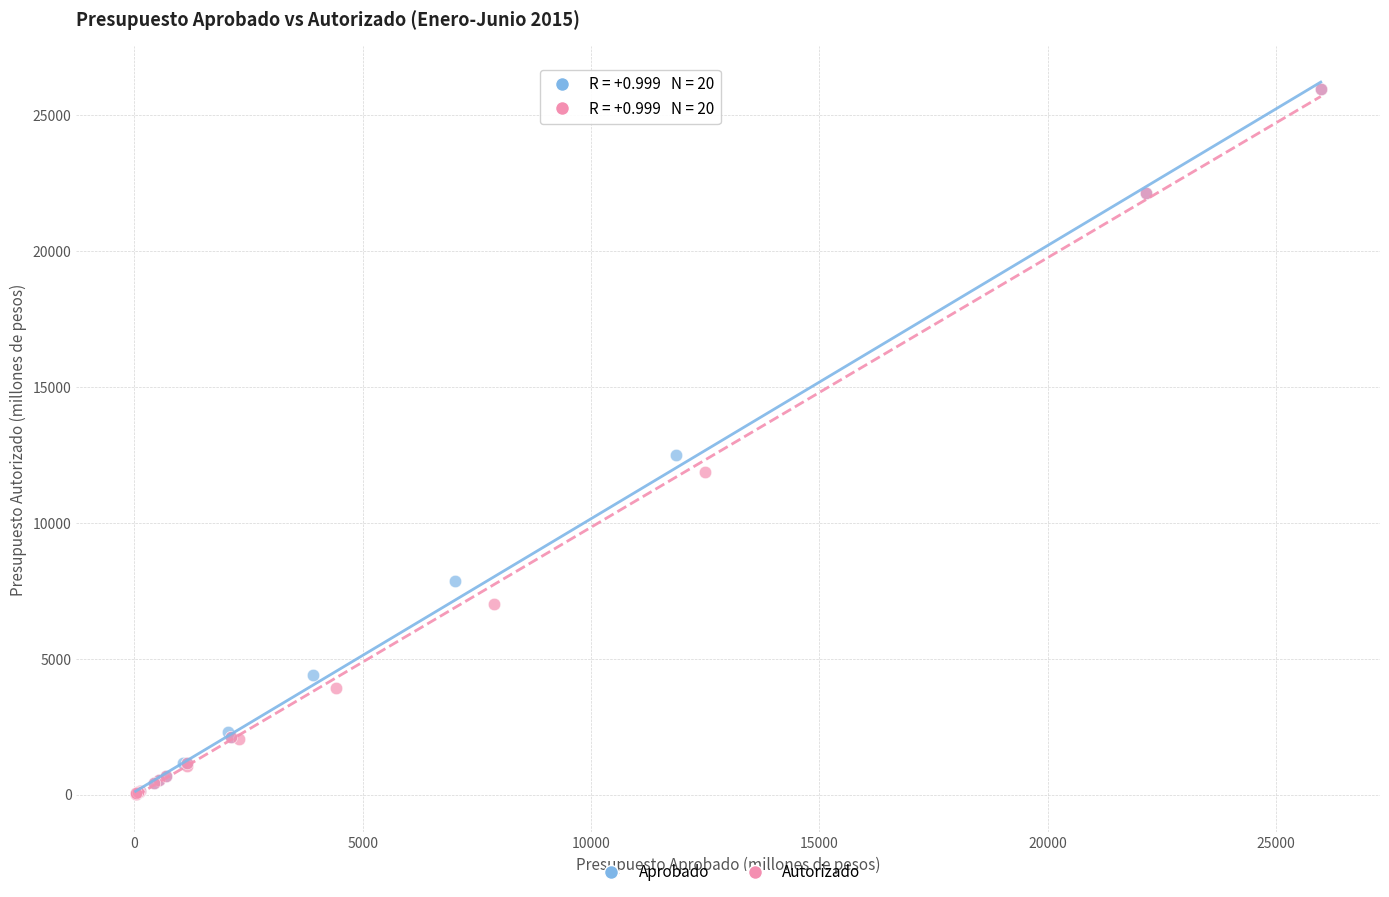

What are all the series names shown in the legend?

Aprobado, Autorizado